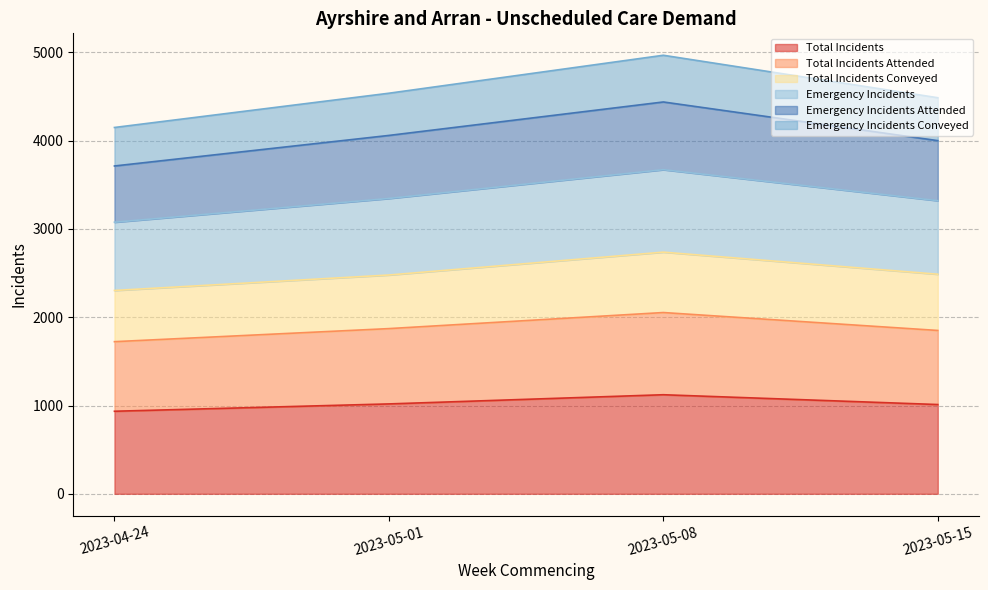

What is the value of the Emergency Incidents Conveyed point at the 2nd from the left?

2478